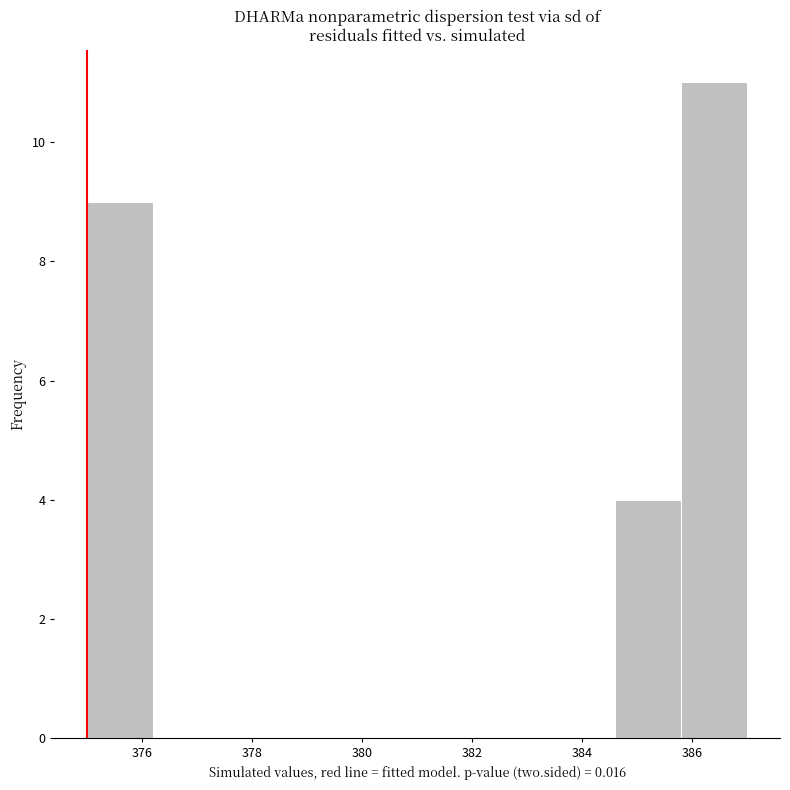

Reading left to right, transcribe this chart: for each bar, give the range it covers on the x-axis and its height. The values are not printed on the chart, so give them approximately, as read against the axis.

375.0 to 376.2: 9
376.2 to 377.4: 0
377.4 to 378.6: 0
378.6 to 379.8: 0
379.8 to 381.0: 0
381.0 to 382.2: 0
382.2 to 383.4: 0
383.4 to 384.6: 0
384.6 to 385.8: 4
385.8 to 387.0: 11